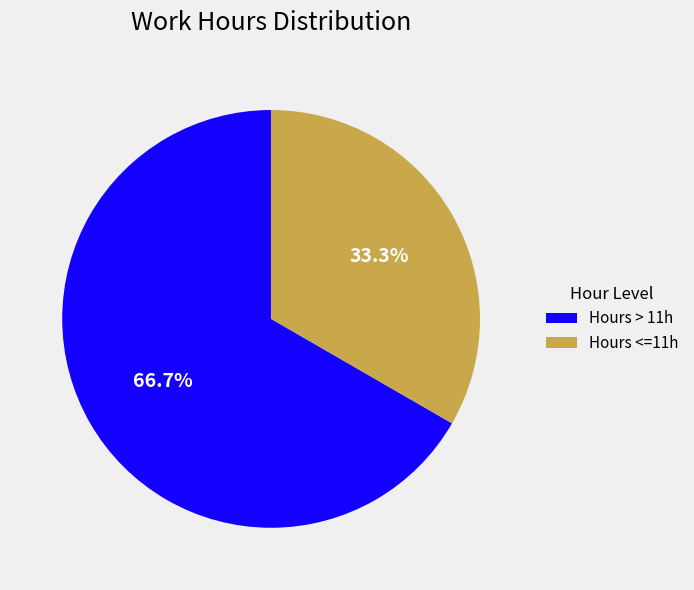

Rank the categories by value from highest to lowest.

Hours > 11h, Hours <=11h